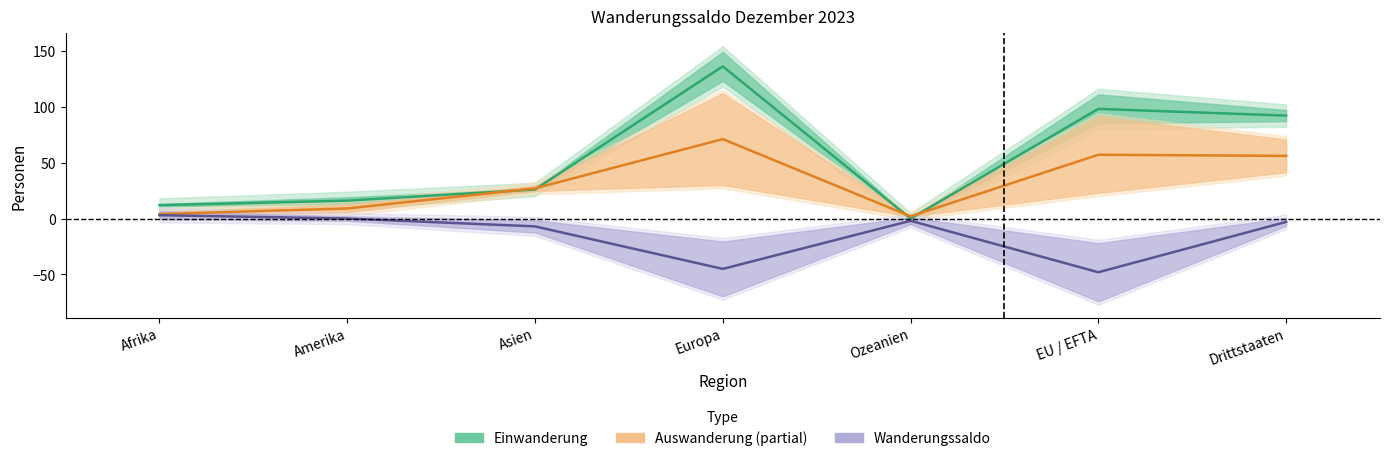

In Wanderungssaldo, how many points are lower than both neighbors (excluding endpoints)?

2